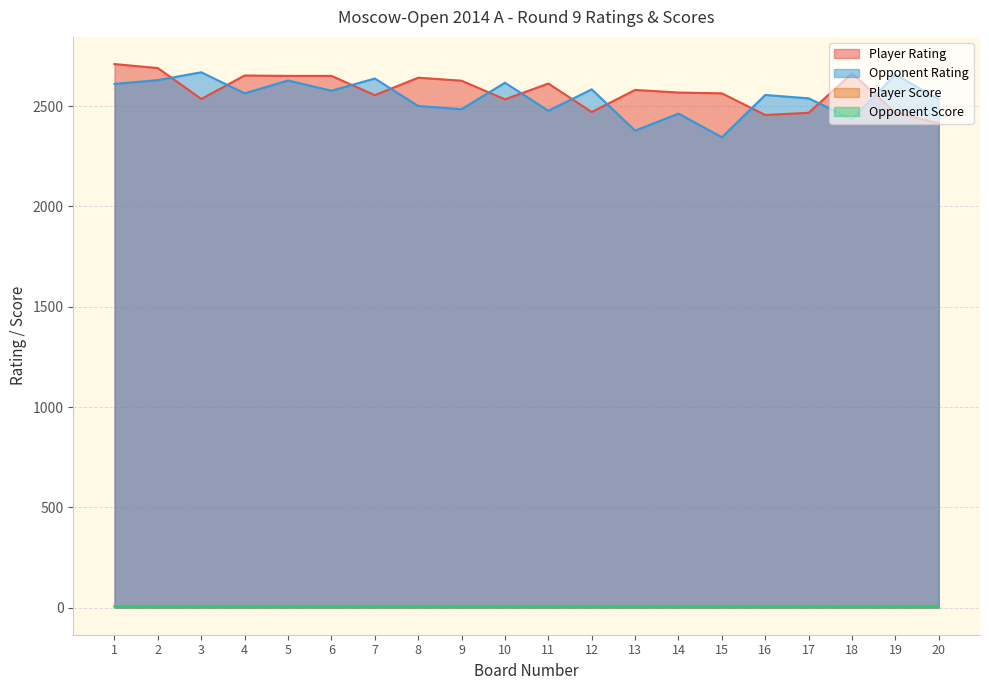

What is the approximate value of Opponent Rating at 6?

2577.0